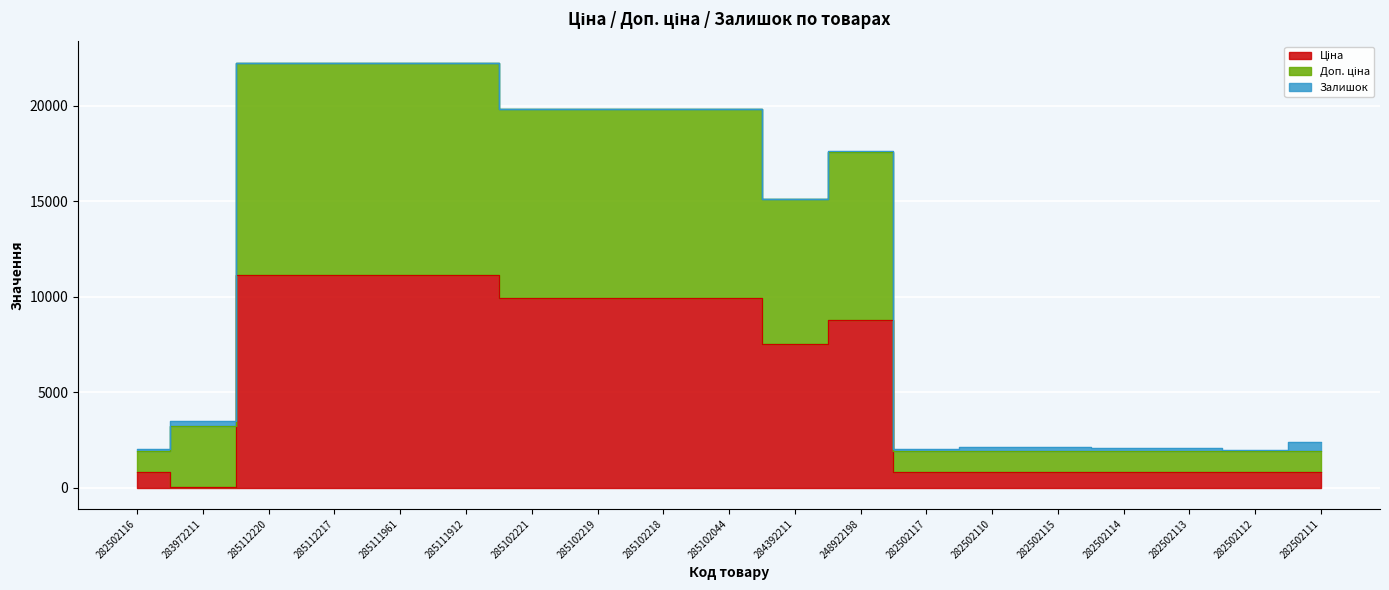

True or false: Доп. ціна and Ціна cross at least once.

False